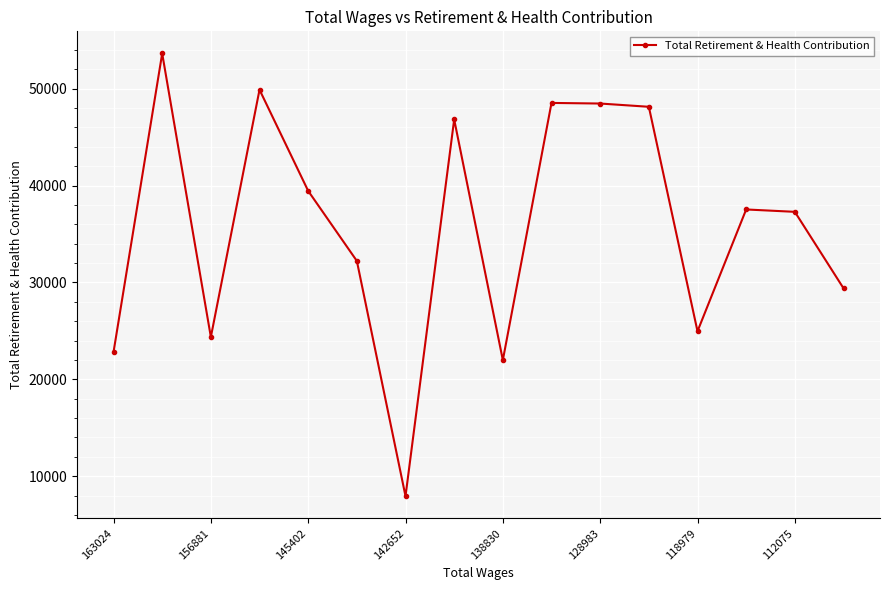

What is the value of the 9th point from the left?

21981